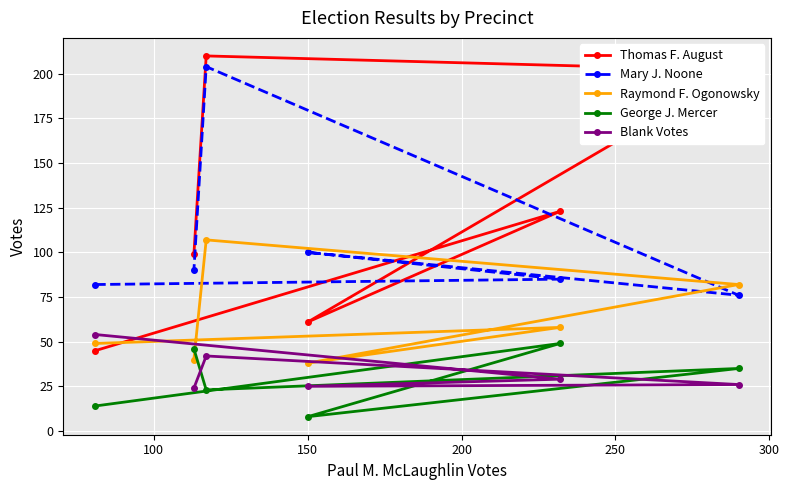

Reading left to right, transcribe all the data shown in this chart.

Thomas F. August: 45	99	210	61	123	202
Mary J. Noone: 82	90	204	100	85	76
Raymond F. Ogonowsky: 49	40	107	38	58	82
George J. Mercer: 14	46	23	8	49	35
Blank Votes: 54	24	42	25	29	26